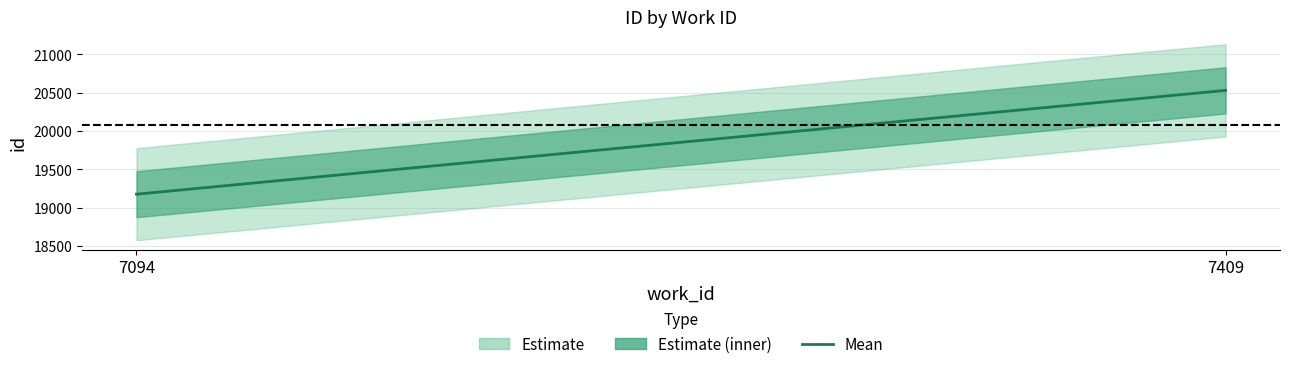

Between 7409 and 7094, which is larger?

7409